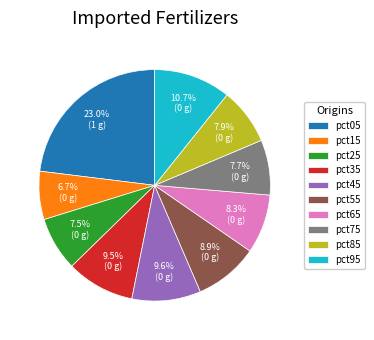

Count the number of slices in the pie.

10